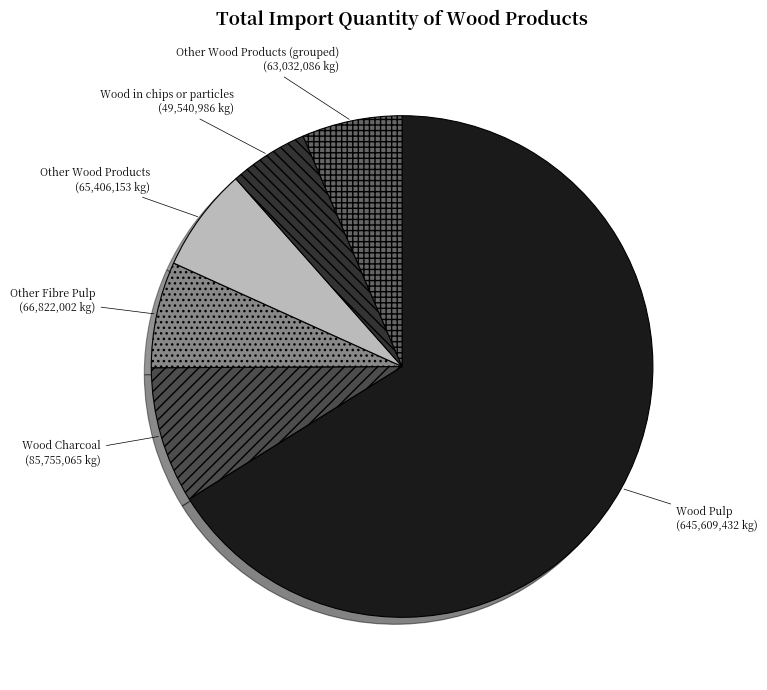

The Wood Pulp slice represents 66% of the pie. True or false?

True